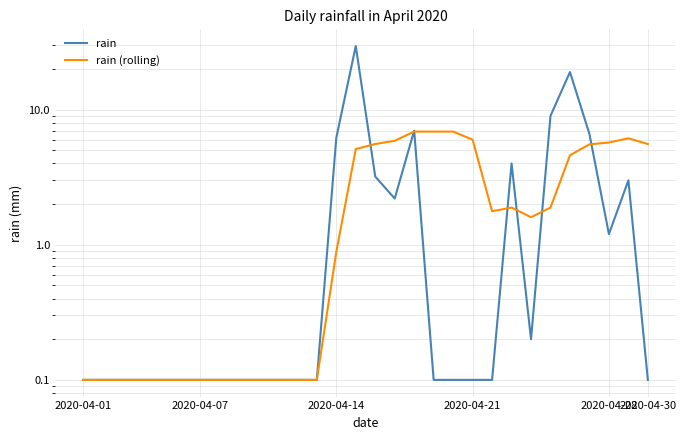

Is this an area chart (filled region under the line)?

No